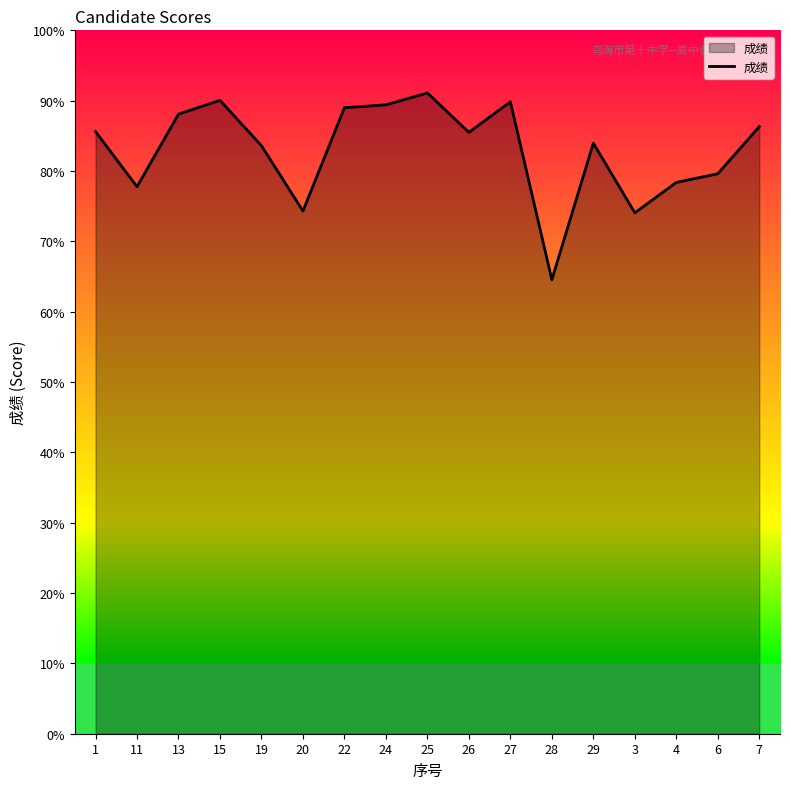

The value at 19 is 23.6. True or false?

False